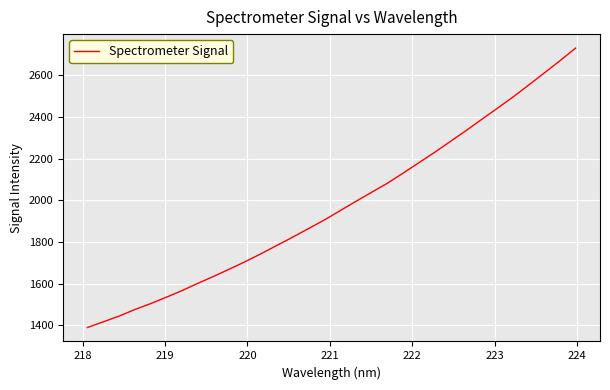

What is the greatest value displayed?

2731.1